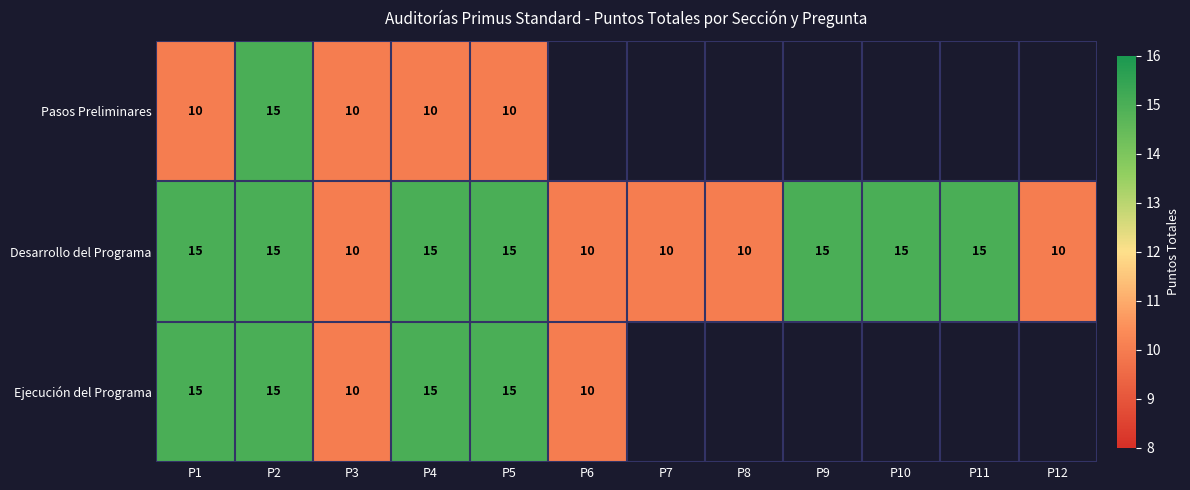

What is the difference between the highest and lowest values at P5?

5